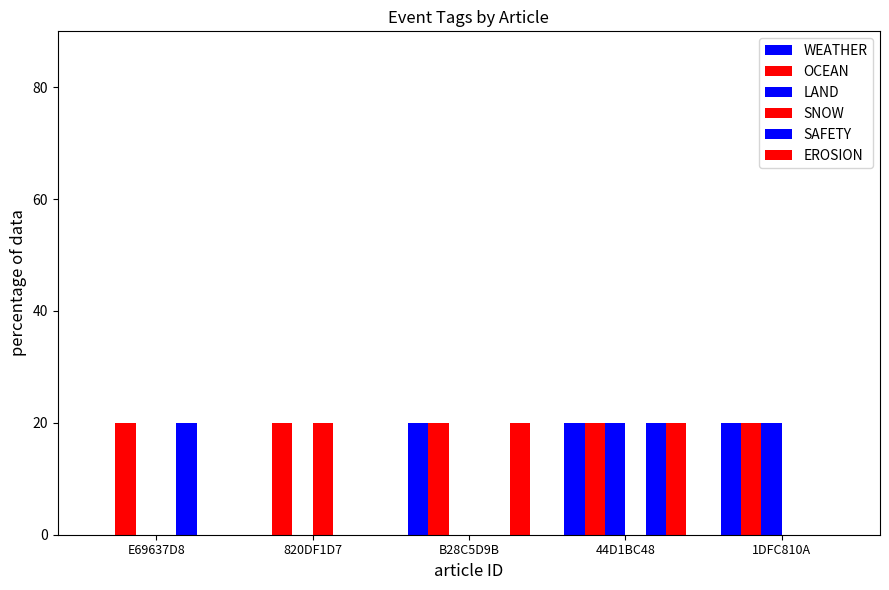

Are the bars grouped side by side (vs. stacked)?

Yes